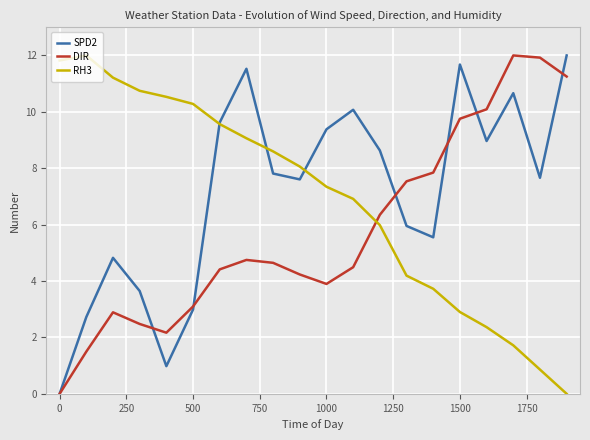

What is the maximum value for RH3?

12.0